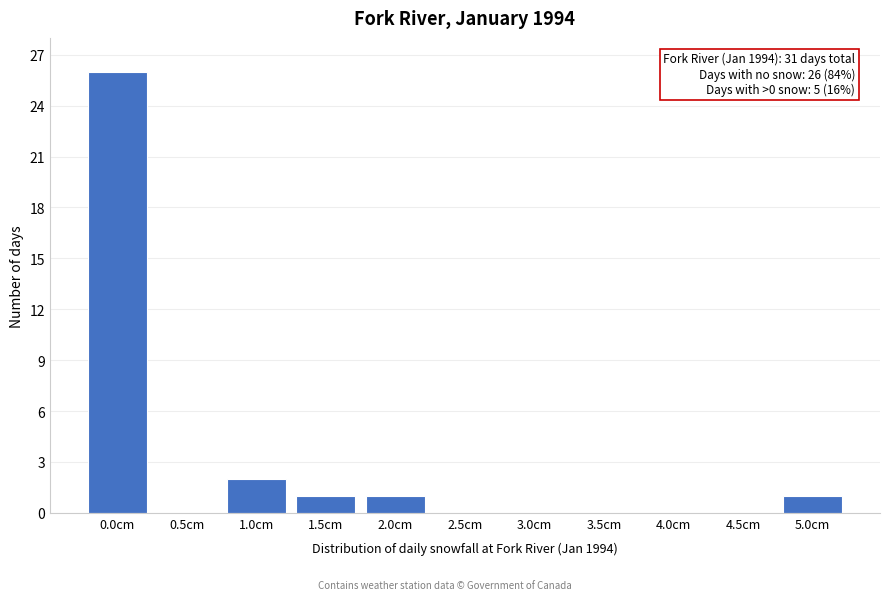

Reading left to right, transcribe all the data shown in this chart.

0.0cm=26	0.5cm=0	1.0cm=2	1.5cm=1	2.0cm=1	2.5cm=0	3.0cm=0	3.5cm=0	4.0cm=0	4.5cm=0	5.0cm=1